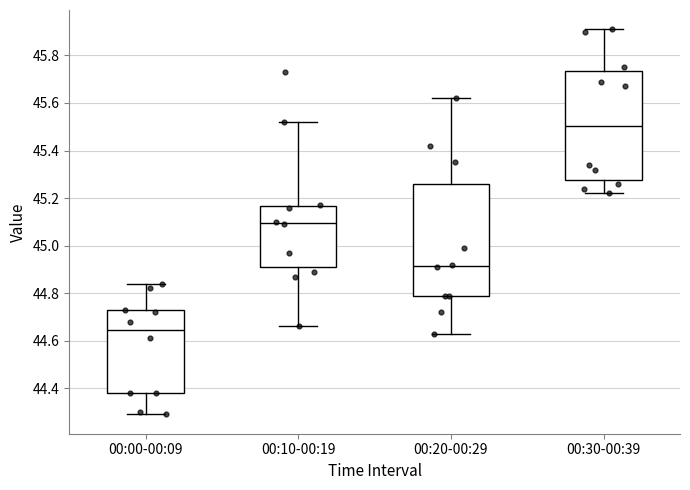

Reading left to right, transcribe this box plot: for each box, give where its median line is, the range the box spans, and where its two whiskers end, as read against the y-axis. The values are not printed on the chart, so give them approximately, as read against the axis.

00:00-00:09: median 44.64, box 44.38 to 44.72, whiskers 44.30 to 44.84
00:10-00:19: median 45.10, box 44.92 to 45.16, whiskers 44.66 to 45.52
00:20-00:29: median 44.92, box 44.80 to 45.26, whiskers 44.64 to 45.62
00:30-00:39: median 45.50, box 45.28 to 45.74, whiskers 45.22 to 45.92